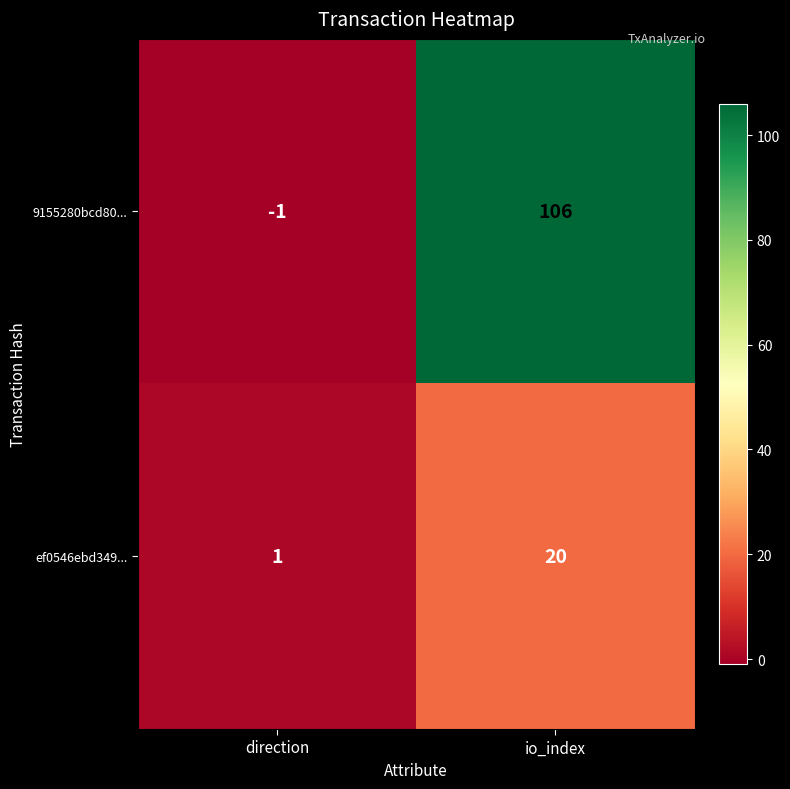

Rank the series by their average value, from lowest to highest.

ef0546ebd349..., 9155280bcd80...